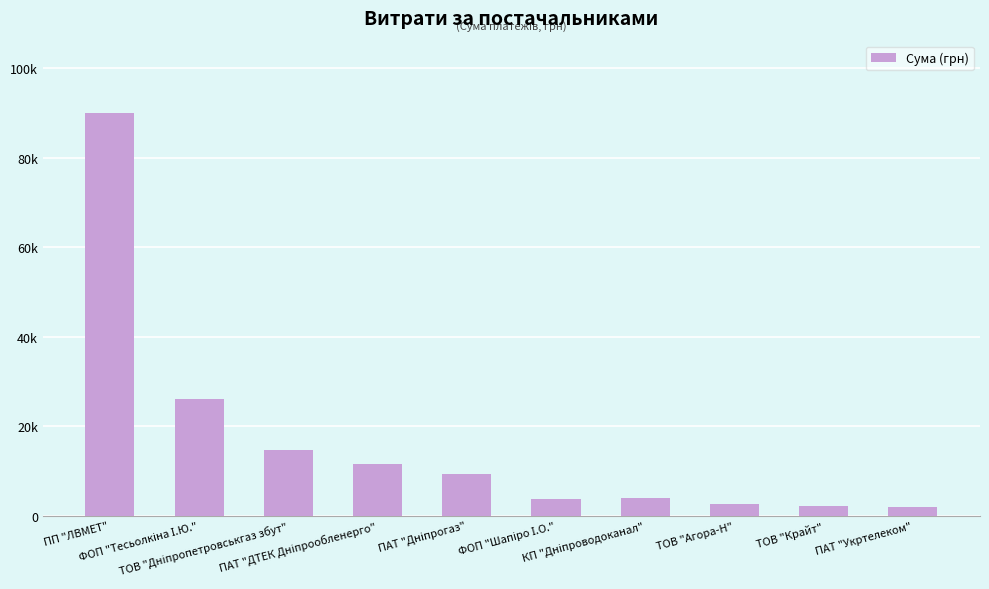

Are the bars horizontal?

No